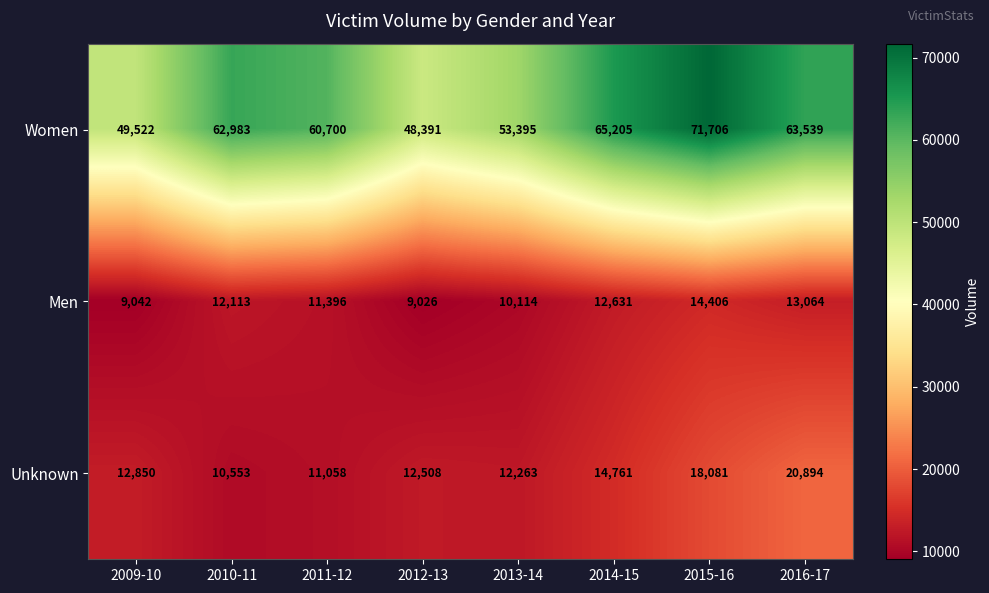

Reading left to right, transcribe all the data shown in this chart.

Women: 49522	62983	60700	48391	53395	65205	71706	63539
Men: 9042	12113	11396	9026	10114	12631	14406	13064
Unknown: 12850	10553	11058	12508	12263	14761	18081	20894